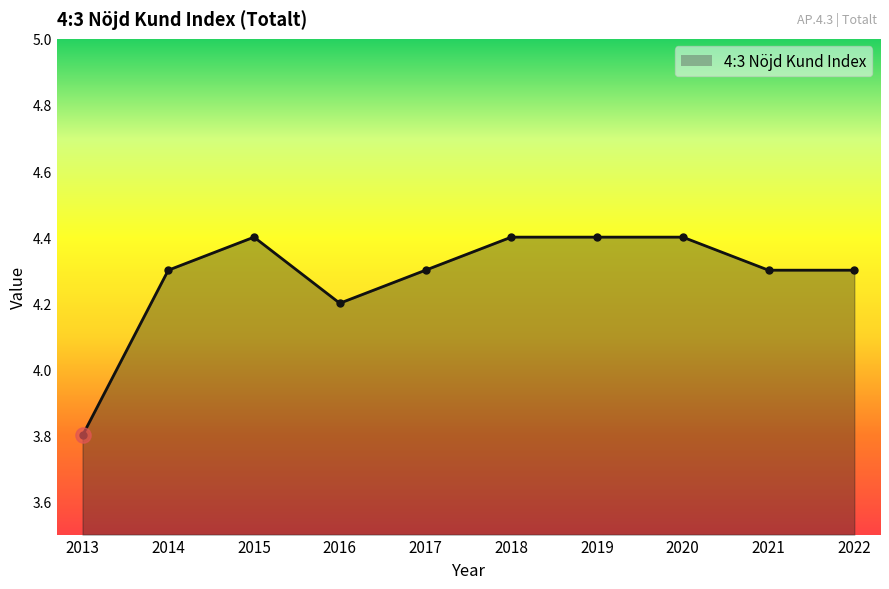

Reading right to left, what are all the values shown in this chart?

4.3	4.3	4.4	4.4	4.4	4.3	4.2	4.4	4.3	3.8